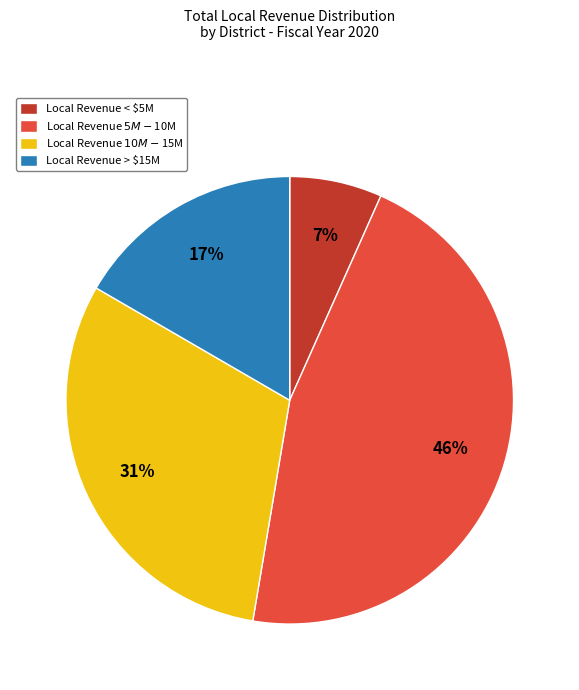

What is the smallest slice in the pie chart?

Local Revenue < $5M